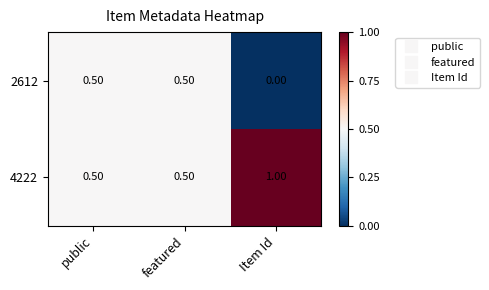

Where is 2612 nearest to the value 0?

Item Id